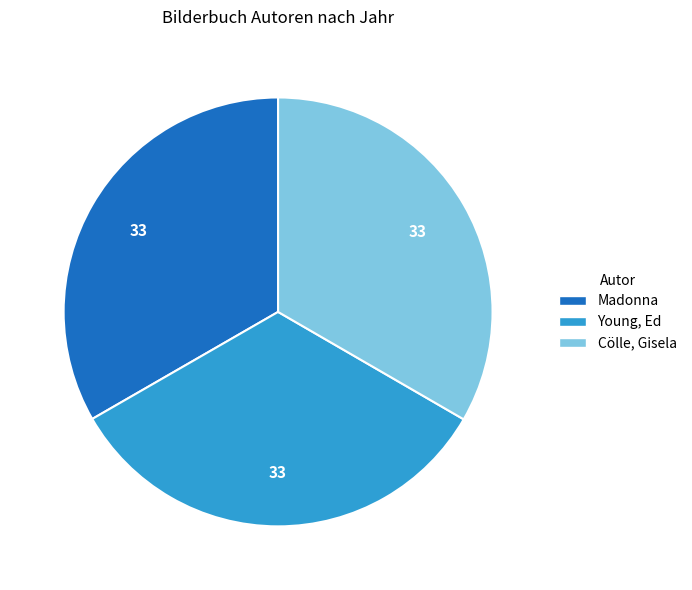

Approximately how many times larger is the value at Cölle, Gisela compared to Madonna?

1.0